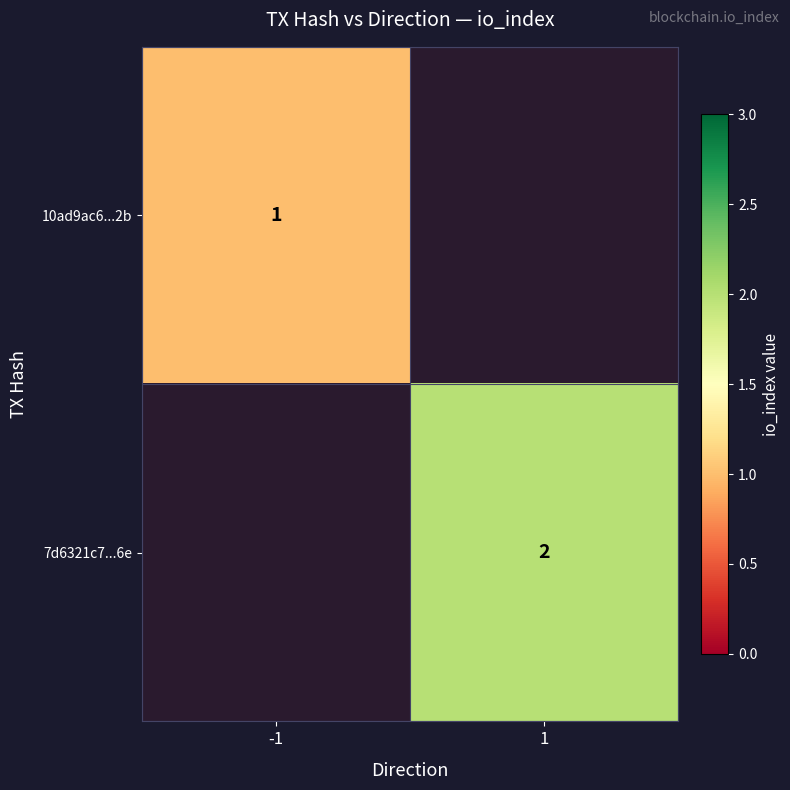

True or false: 10ad9ac6...2b has a value of 1 at -1.

True